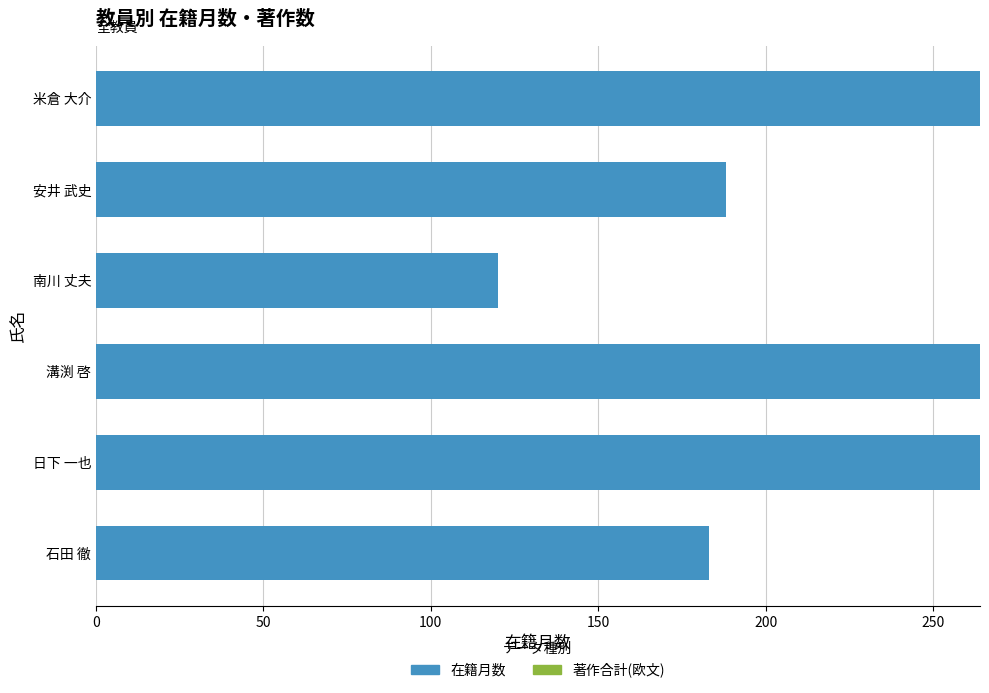

Are the bars horizontal?

Yes